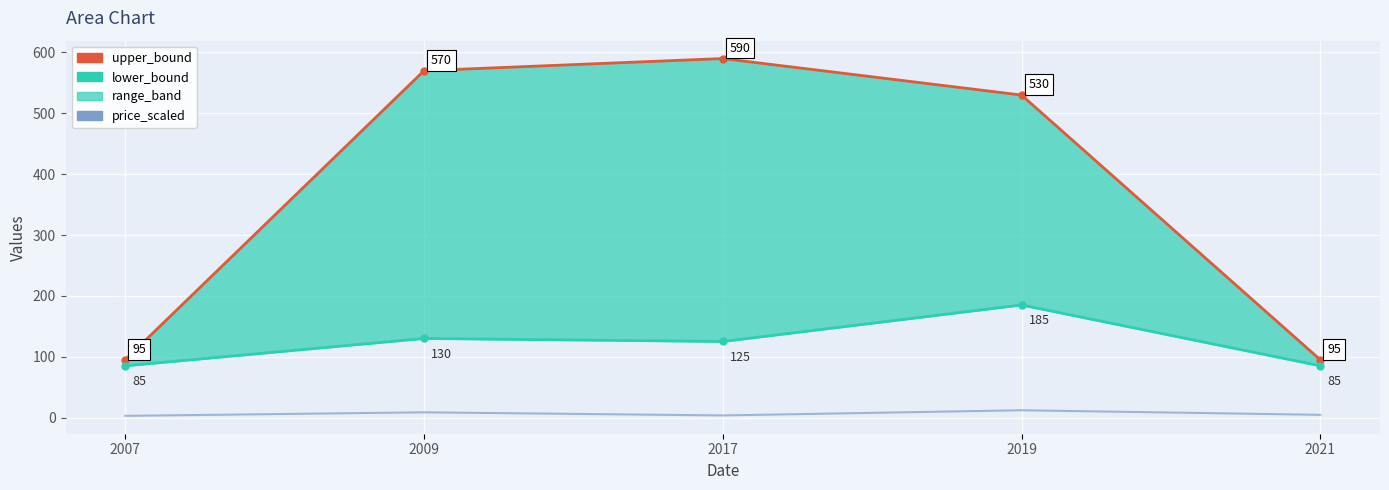

What is the total value across all series at 2009?

708.6